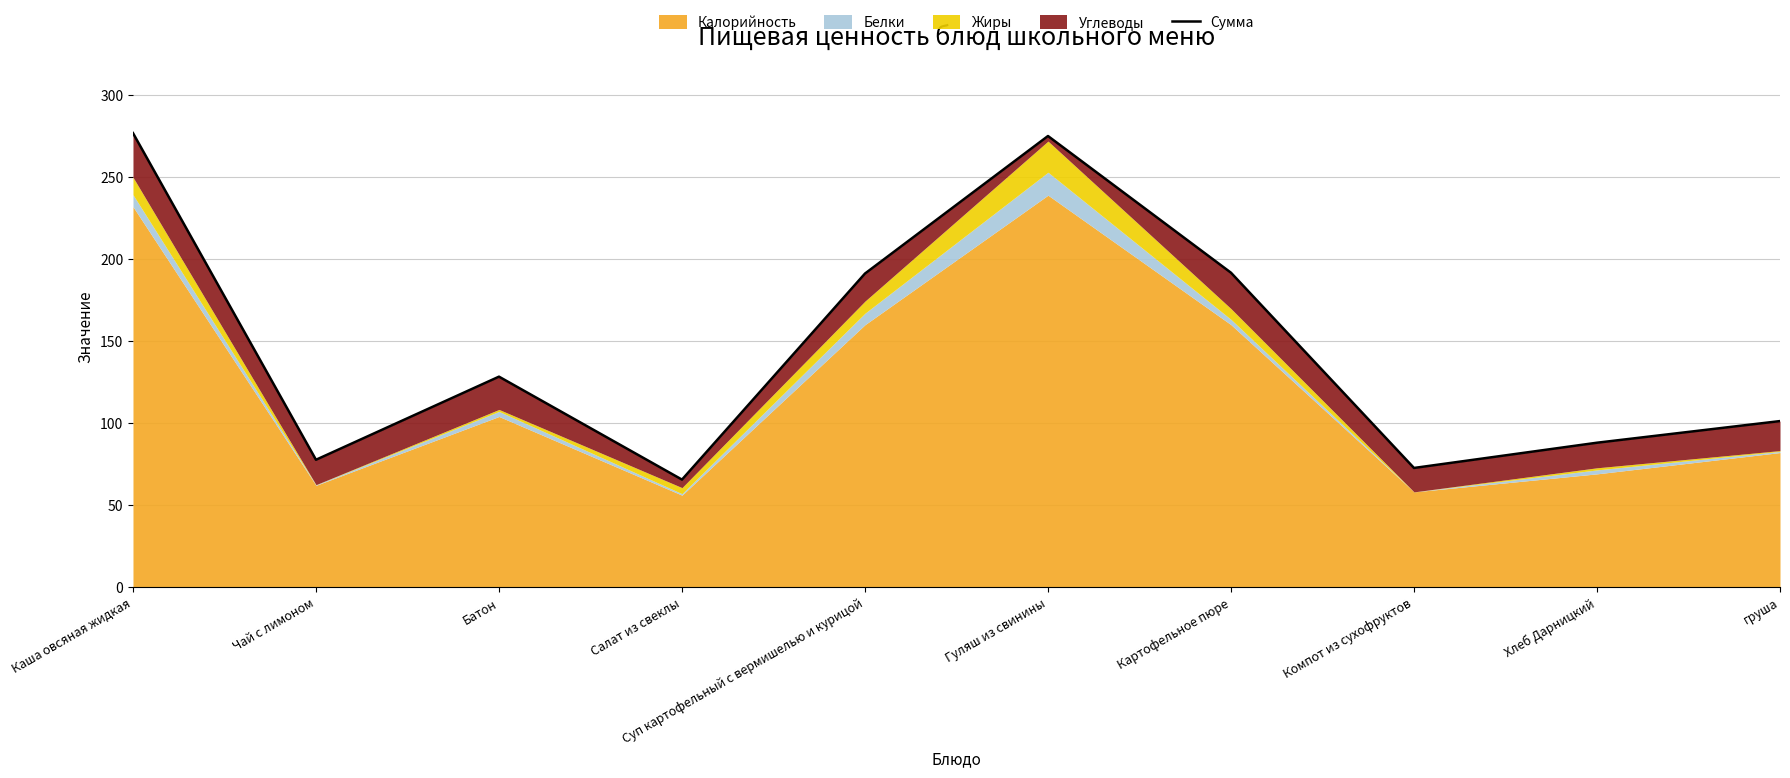

What is the label of the 9th point from the right?

Чай с лимоном